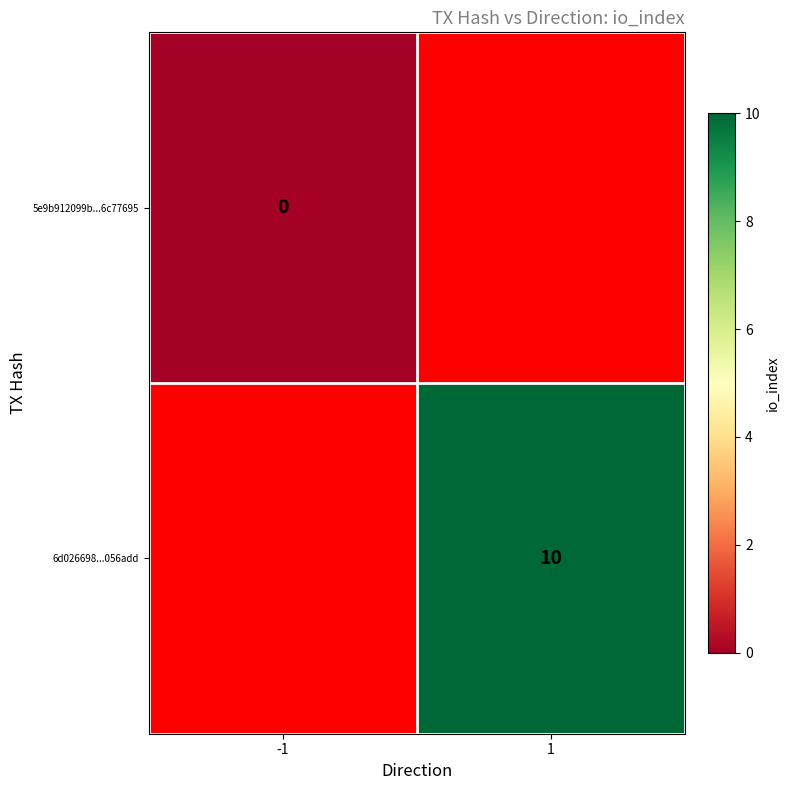

Is it true that 6d026698...056add equals 14 at 1?

False